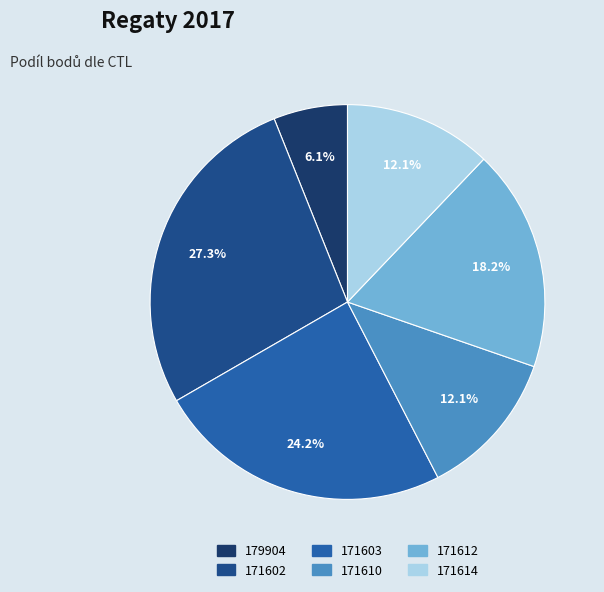

True or false: 171610 accounts for 1% of the total.

False